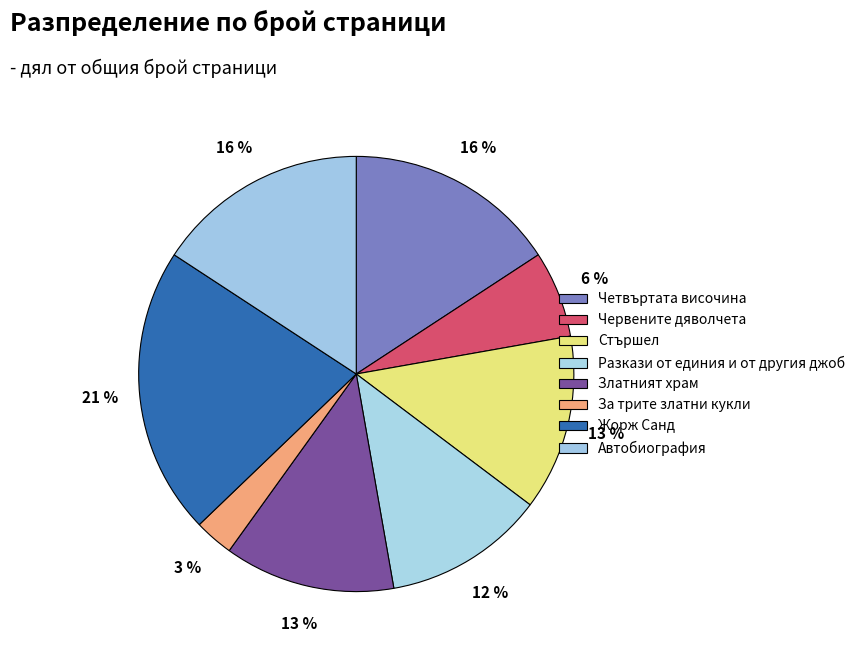

Combined, what portion of the pie is Автобиография and Червените дяволчета?

22.2%